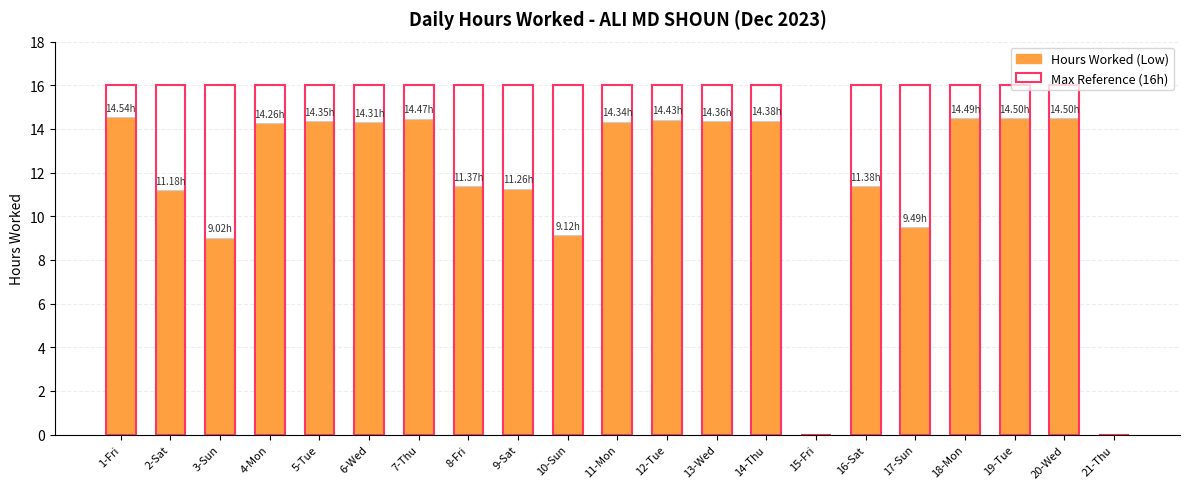

The Hours Worked series shows 18.9 at 7-Thu. True or false?

False